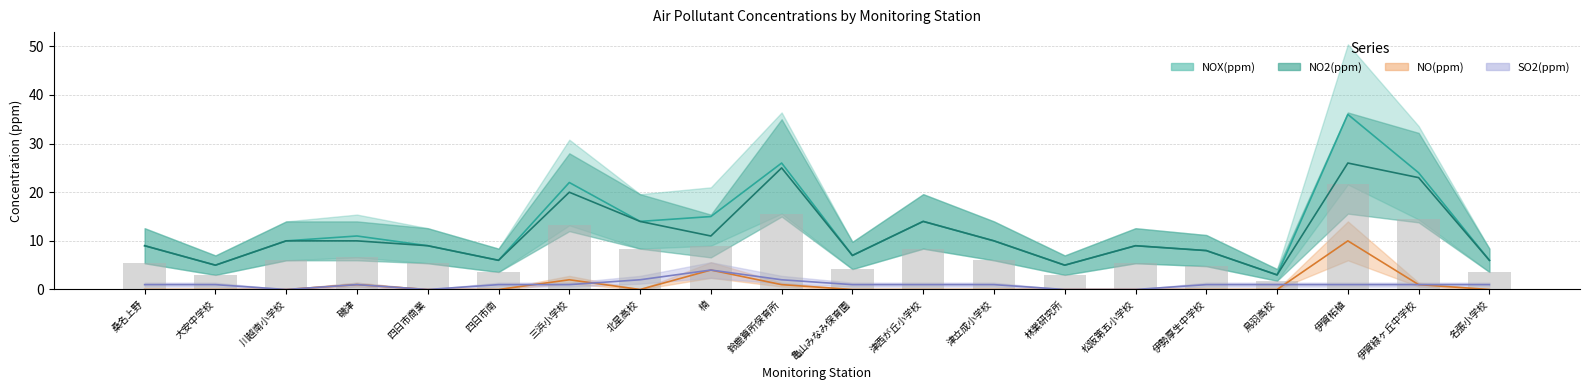

What is the label of the 11th bar from the right?

鈴鹿算所保育所